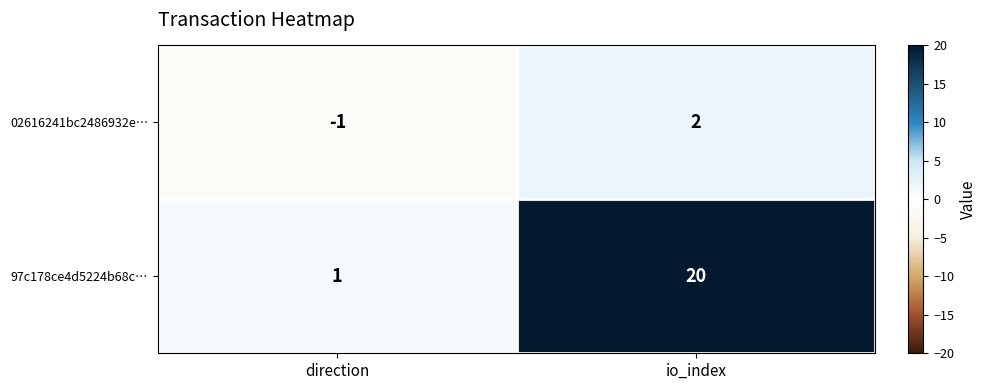

What is the maximum value for 97c178ce4d5224b68c…?

20